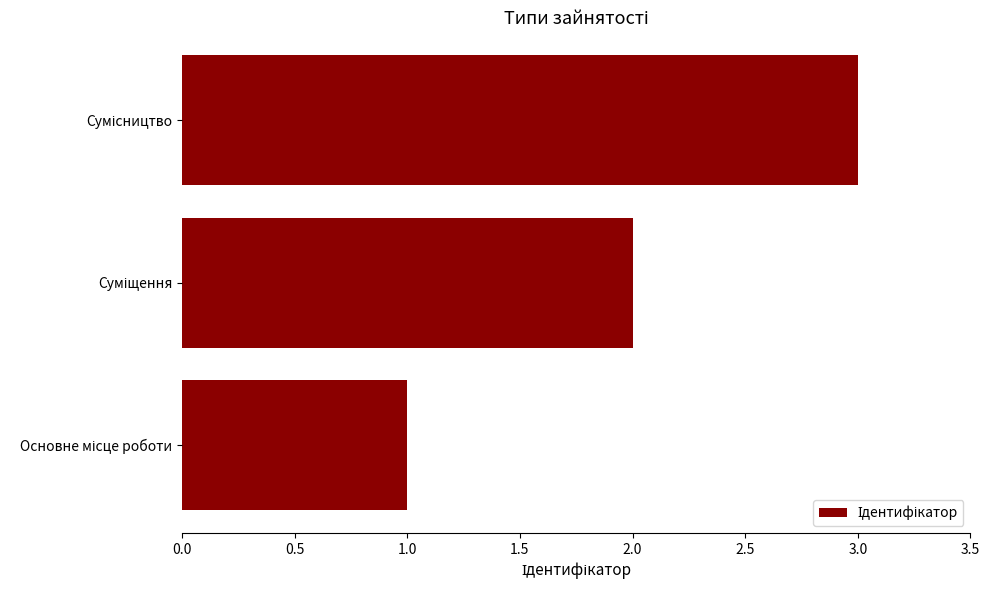

What is the greatest value displayed?

3